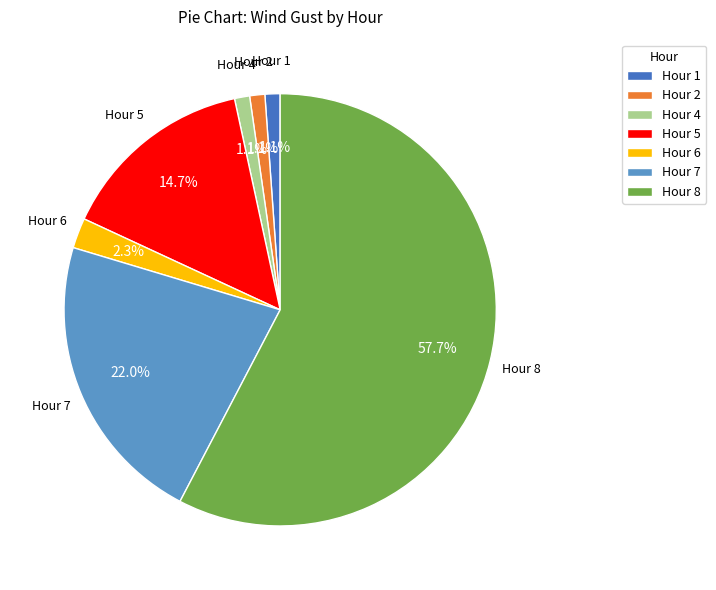

Between Hour 5 and Hour 2, which is larger?

Hour 5